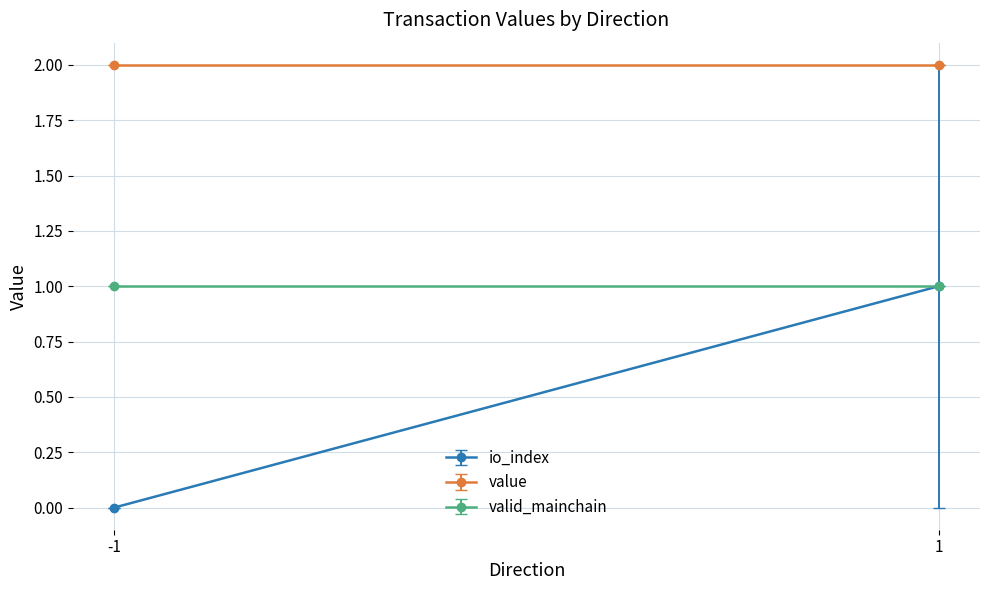

The valid_mainchain series shows 1.0 at Regular_1. True or false?

True